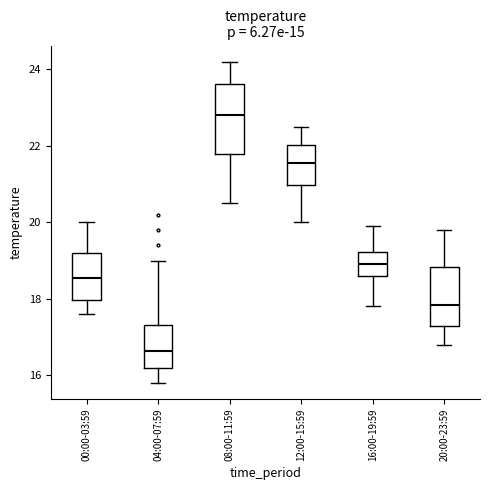

Where is the upper edge of the box for 20:00-23:59 on the y-axis? The values are not printed on the chart, so give them approximately, as read against the axis.

18.8